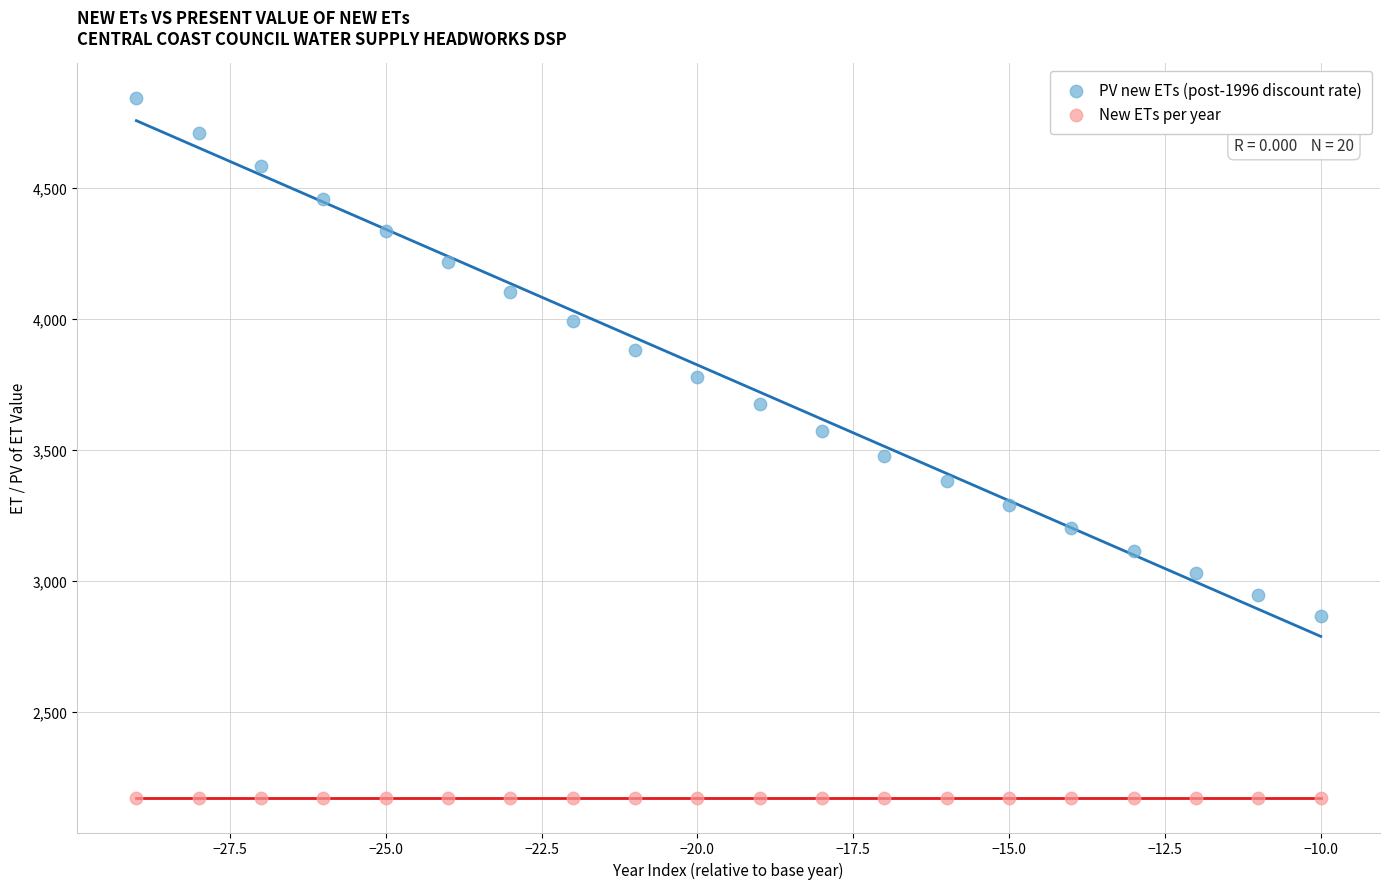

Across all series, what Y value is closest to 3507?

3476.5